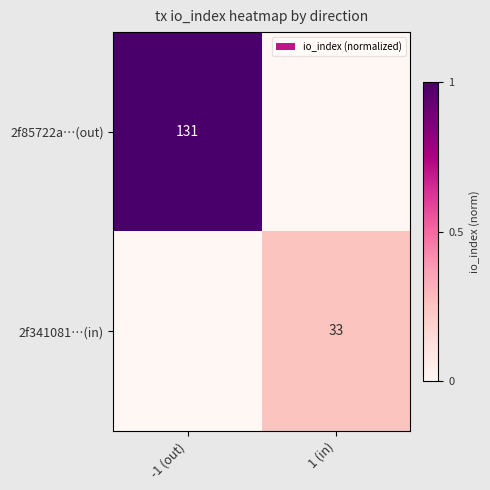

Is it true that 2f341081…(in) equals 16 at 1 (in)?

False